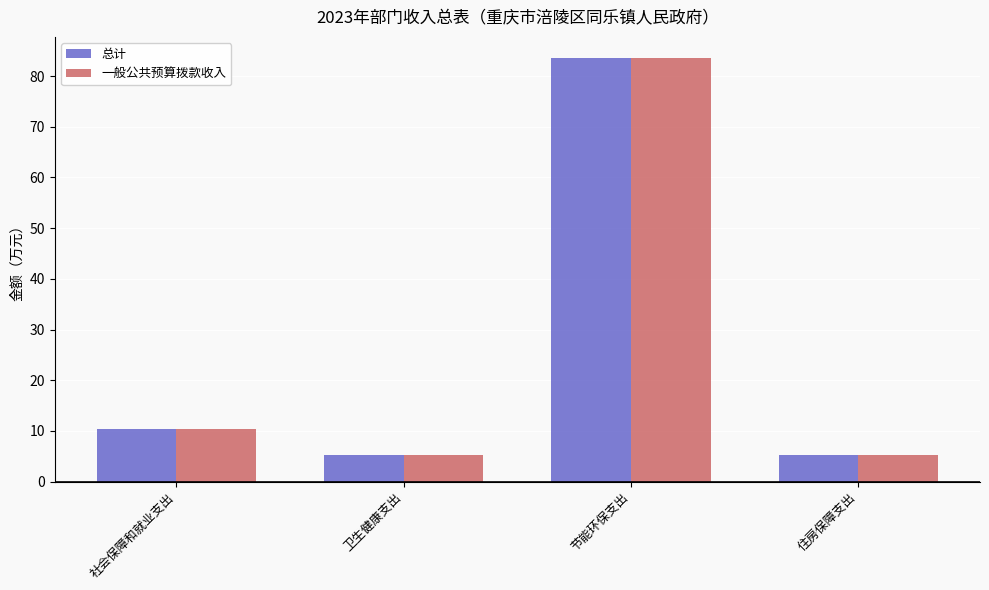

How many bars are there in each group?

2